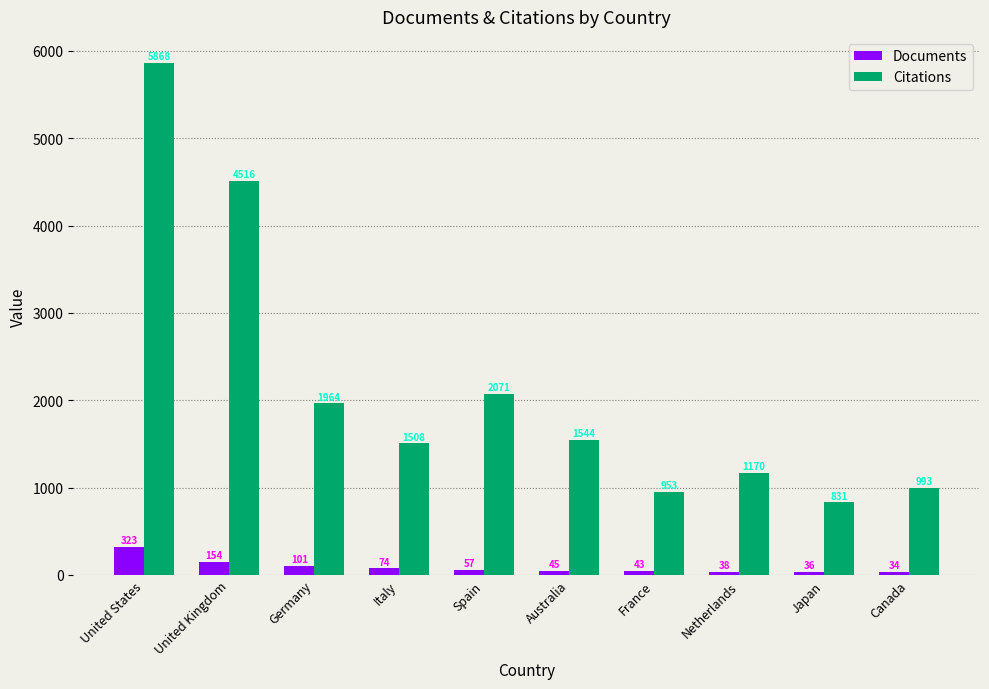

Is the value of Citations at Canada greater than the value of Documents at Italy?

Yes